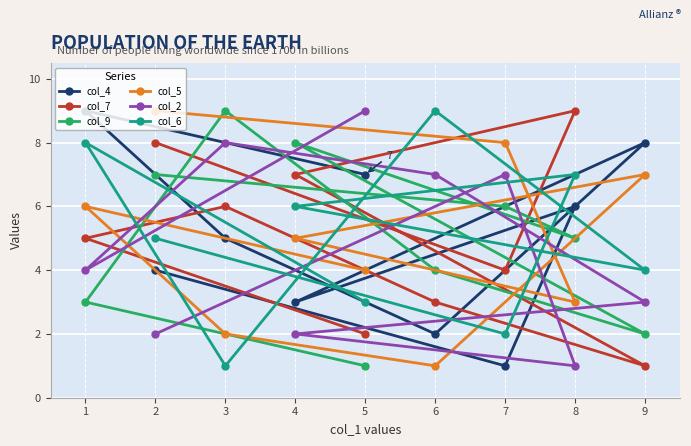

What is the difference between the col_4 values at 7 and 4?

2